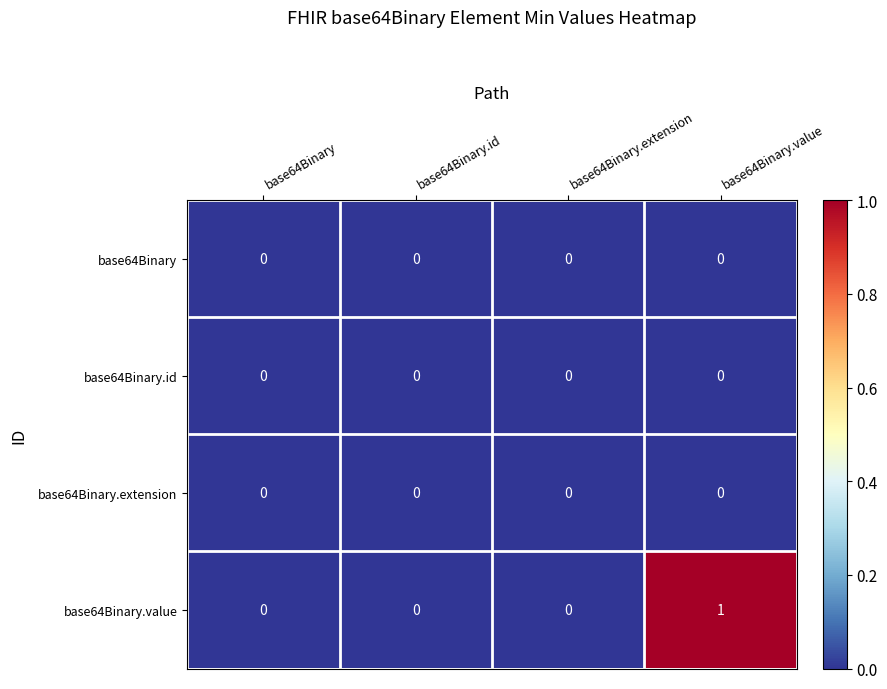

How many categories are shown in the chart?

4